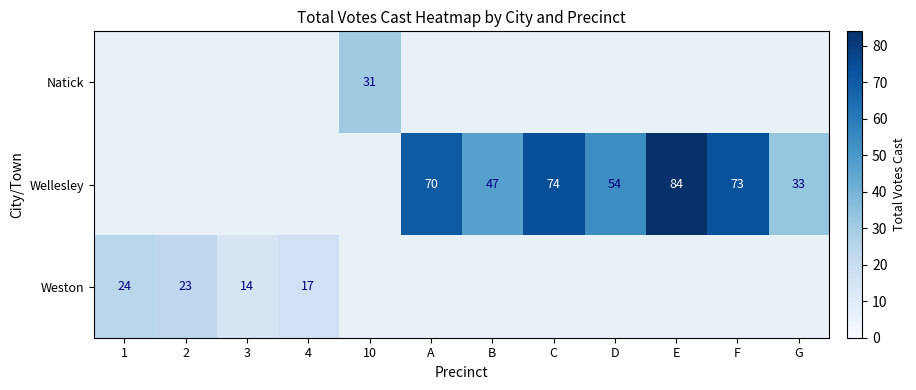

The Wellesley series shows 70 at A. True or false?

True